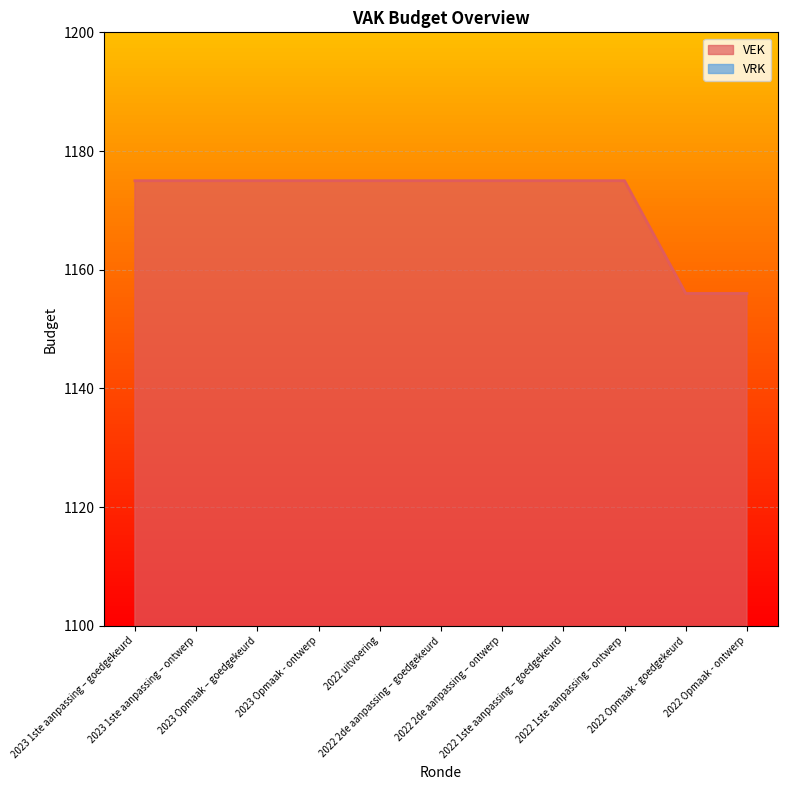

How many lines are shown in the chart?

1